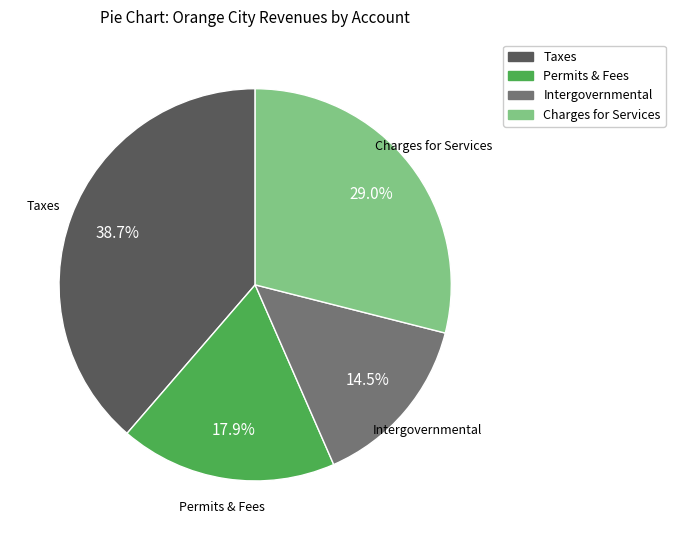

Is there a majority slice in this chart?

No